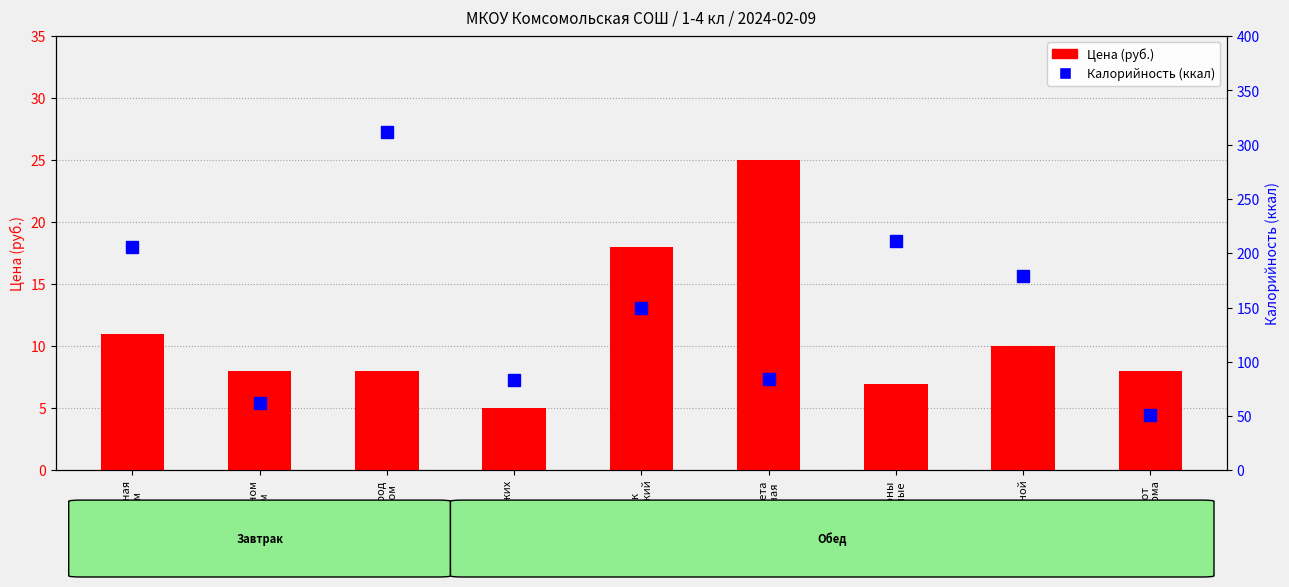

At which label does Цена (руб.) reach its peak?

котлета
мясная